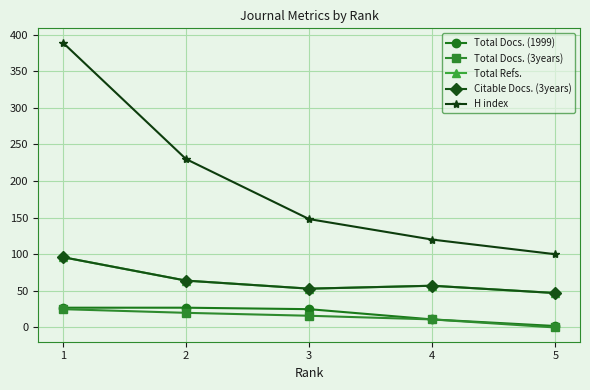

True or false: Citable Docs. (3years) has more than 0 points higher than both neighbors.

True